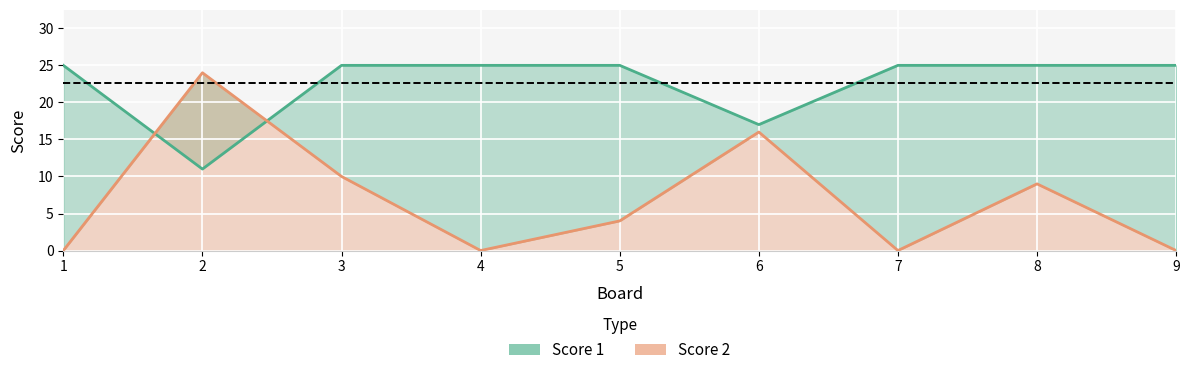

Which series has the largest range (max minus min)?

Score 2